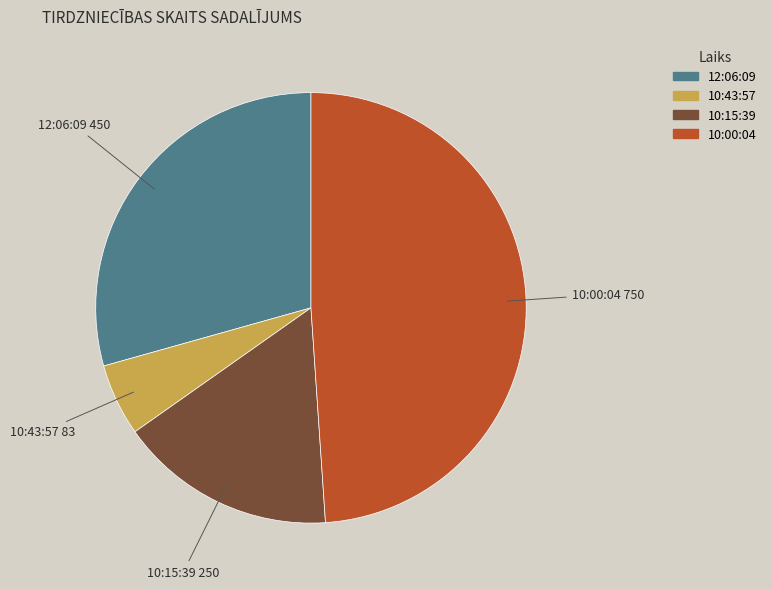

Is the sum of 10:15:39 and 10:43:57 greater than half?

No